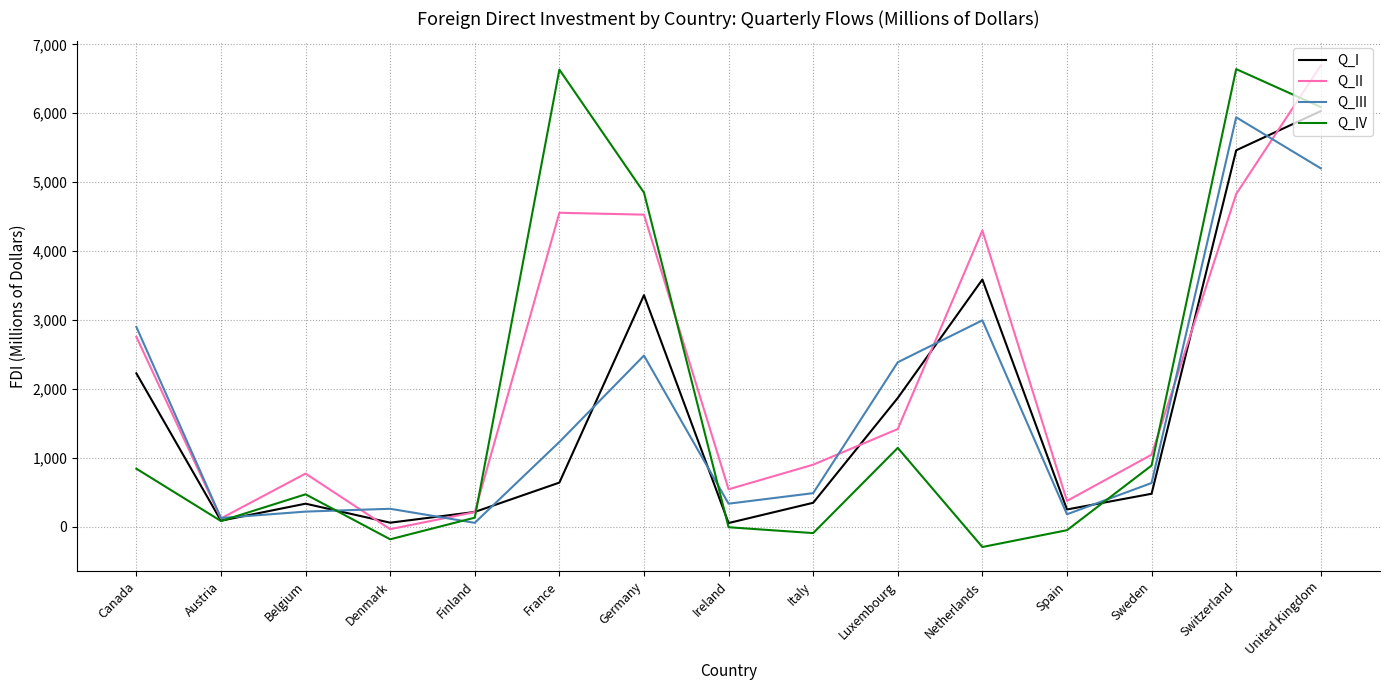

How many categories are shown in the chart?

15